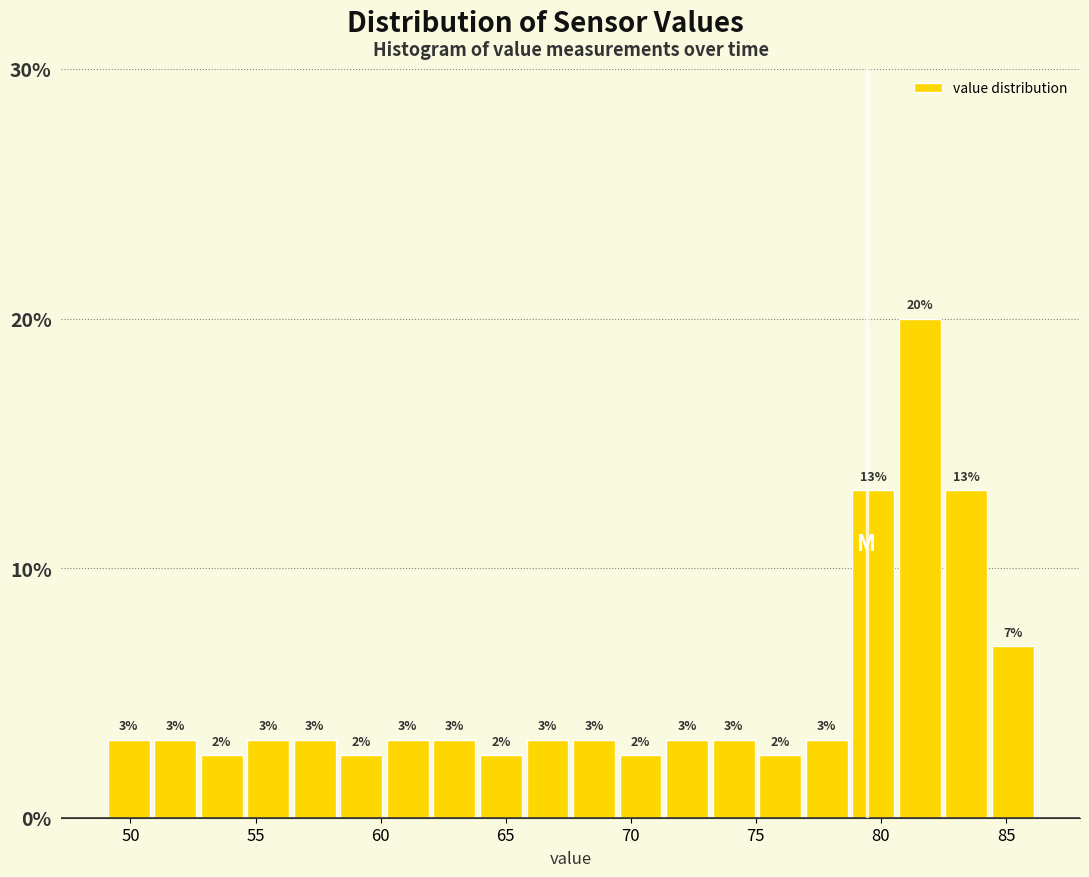

Read against the x-axis, roughly where is the centre of the tallest bar?

81.5